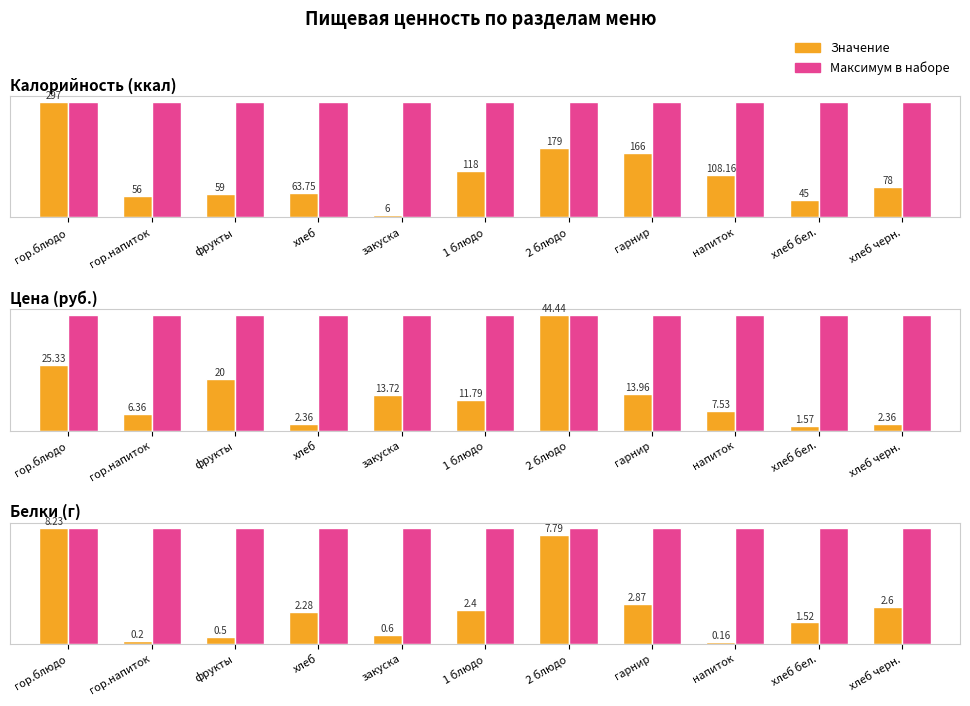

Are the bars horizontal?

No